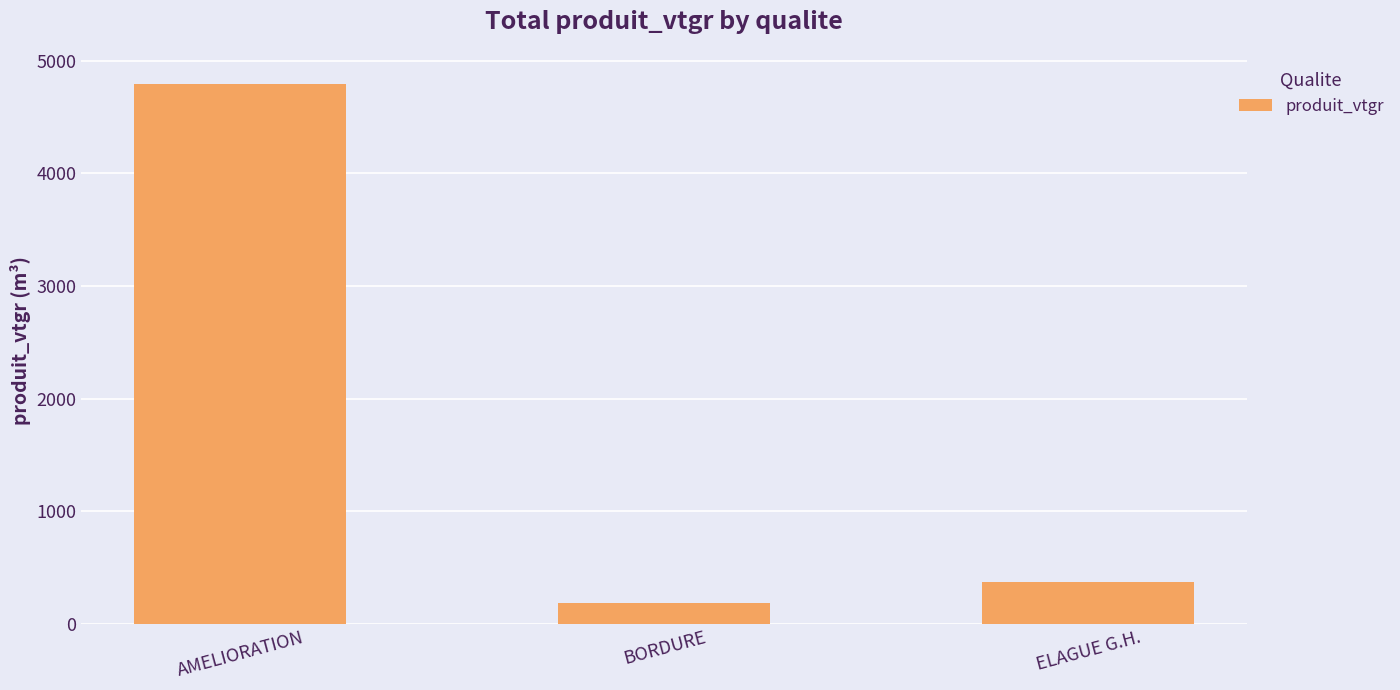

What is the difference between the maximum and minimum values?

4610.3